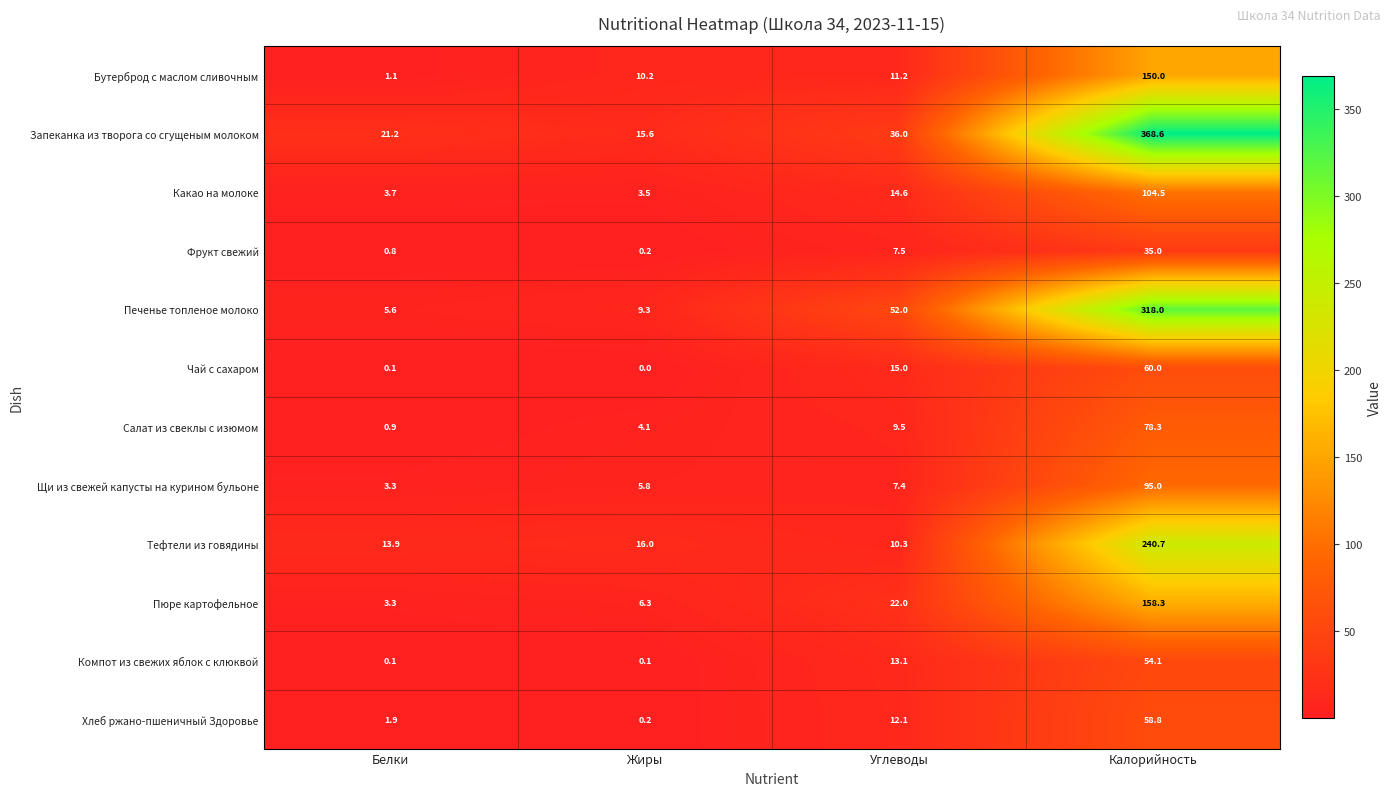

Rank the series by their maximum value, from lowest to highest.

Фрукт свежий, Компот из свежих яблок с клюквой, Хлеб ржано-пшеничный Здоровье, Чай с сахаром, Салат из свеклы с изюмом, Щи из свежей капусты на курином бульоне, Какао на молоке, Бутерброд с маслом сливочным, Пюре картофельное, Тефтели из говядины, Печенье топленое молоко, Запеканка из творога со сгущеным молоком